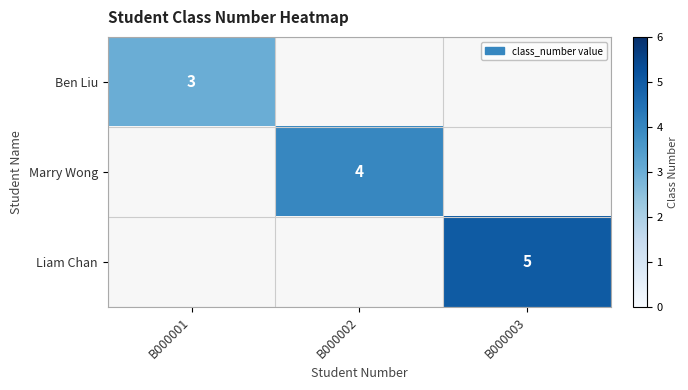

How many data points does each series have?

3